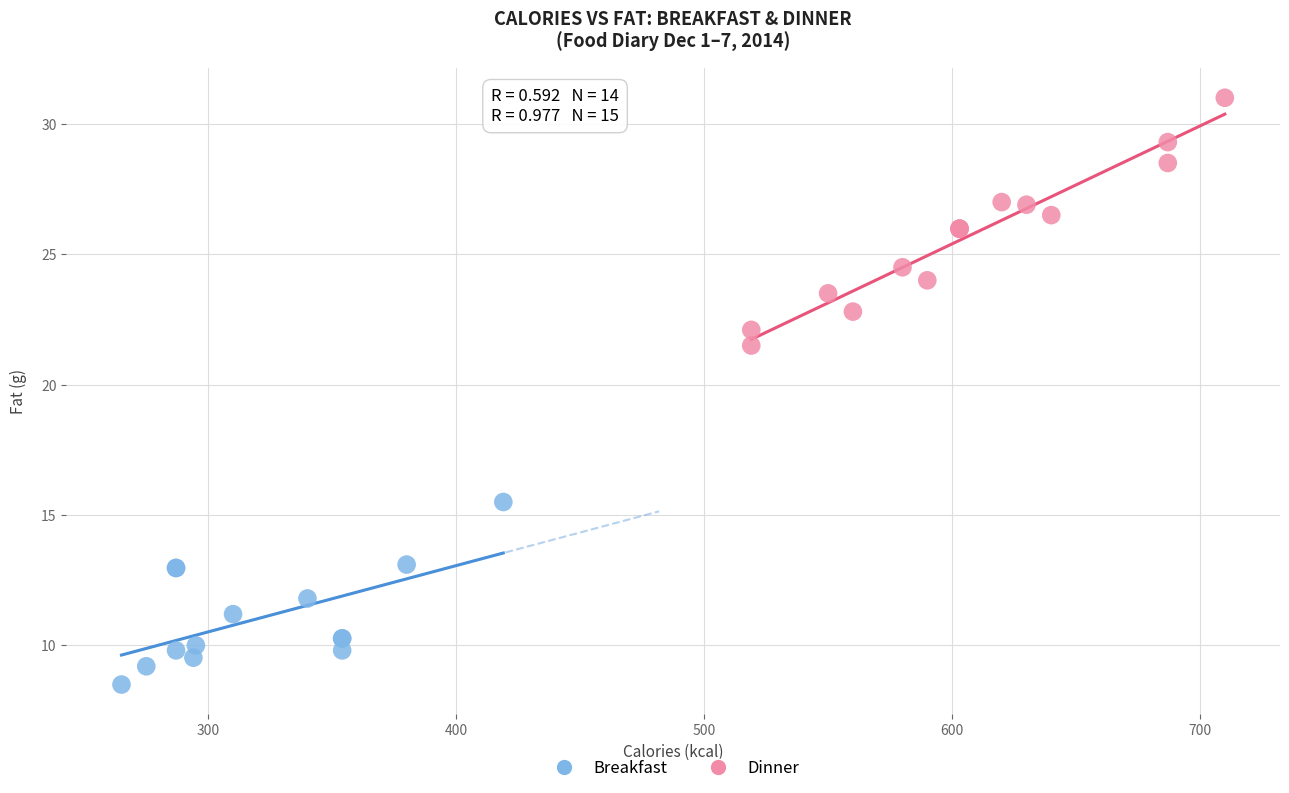

Which series contains the highest Y value?

Dinner